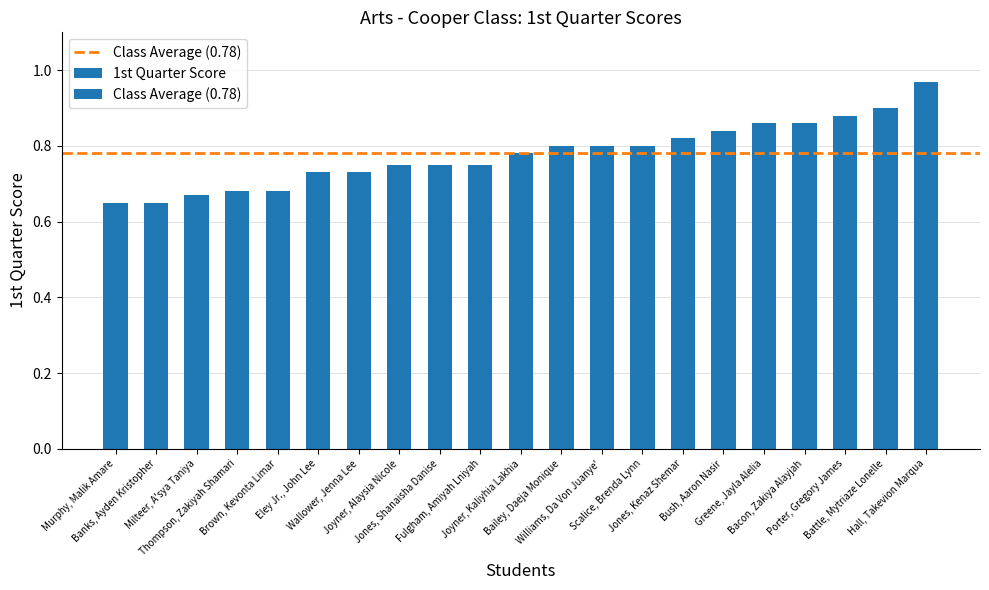

What is the difference between the maximum and minimum values?

0.3